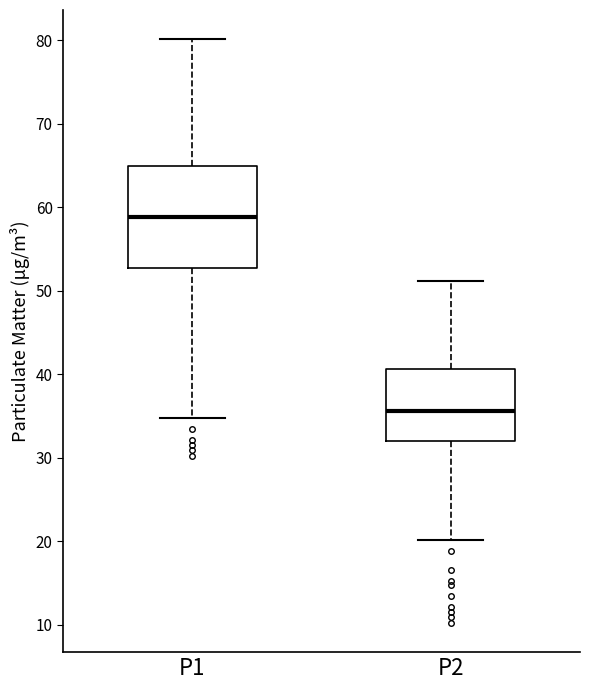

Reading left to right, read every box against the y-axis: the position of its median line, the range the box covers, and the ends of its whiskers. The values are not printed on the chart, so give them approximately, as read against the axis.

P1: median 59, box 53 to 65, whiskers 35 to 80
P2: median 36, box 32 to 41, whiskers 20 to 51